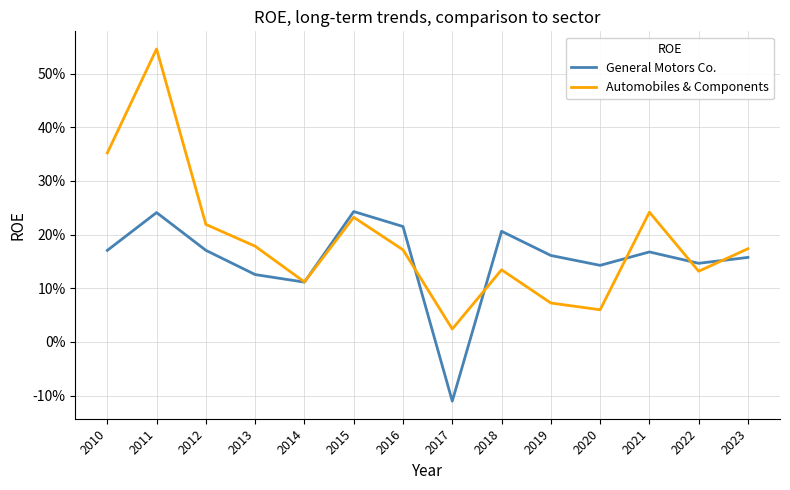

What is the value of the Automobiles & Components point at the 3rd from the left?

0.2